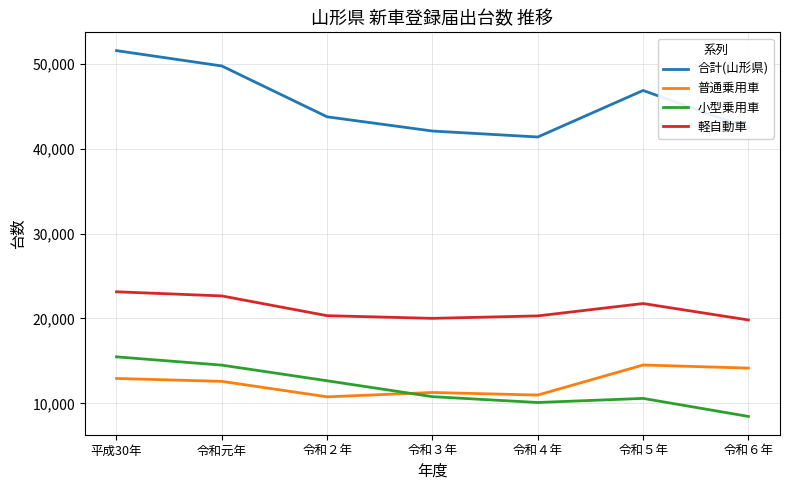

What is the spread (max minus min) of values at 令和３年?

31285